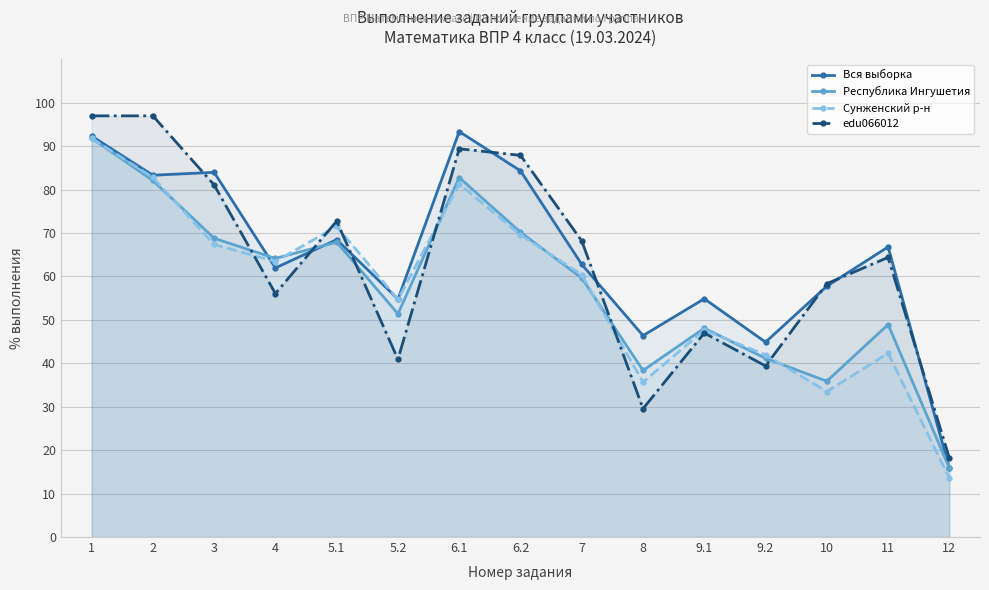

The Вся выборка series shows 84.3 at 6.2. True or false?

True